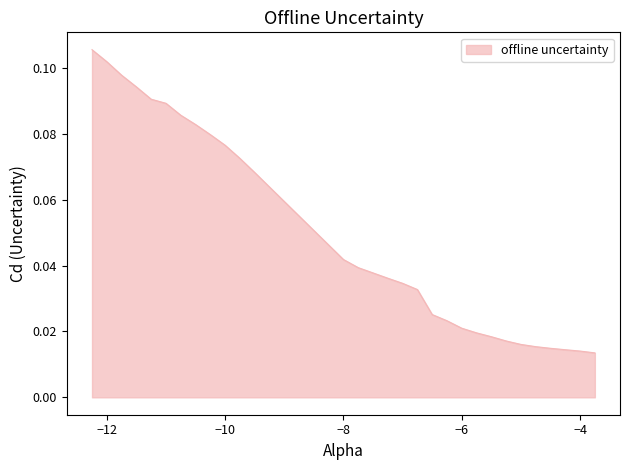

Does the chart display data point markers on the line(s)?

No